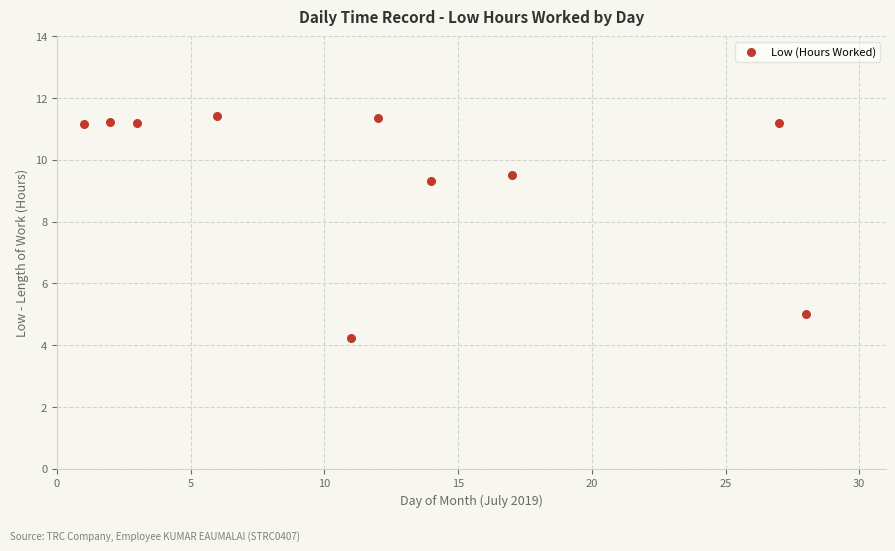

What Y value in the scatter plot is closest to 7?

5.0